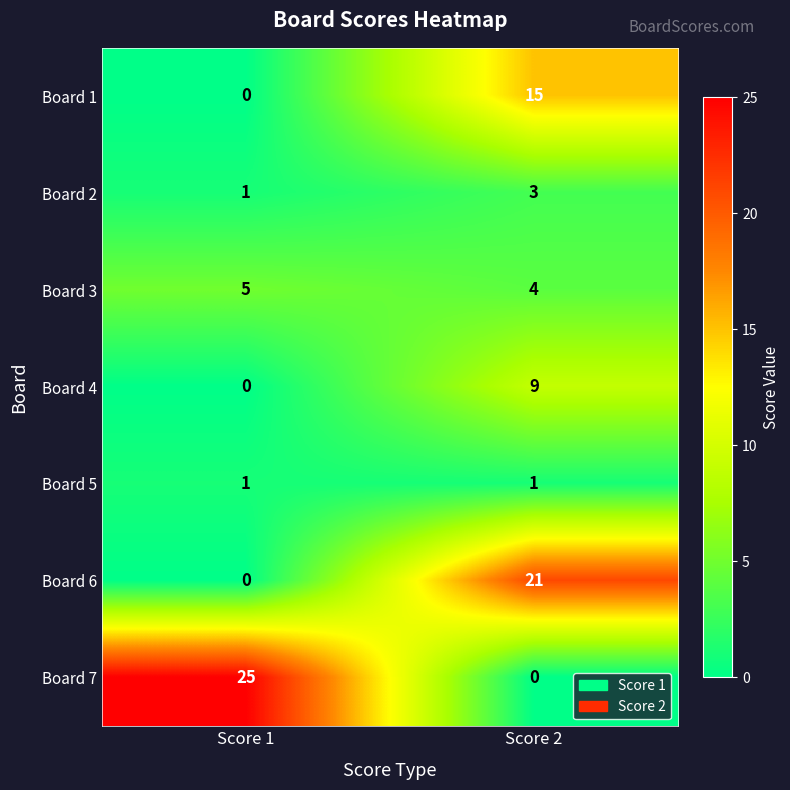

How many data points does each series have?

2